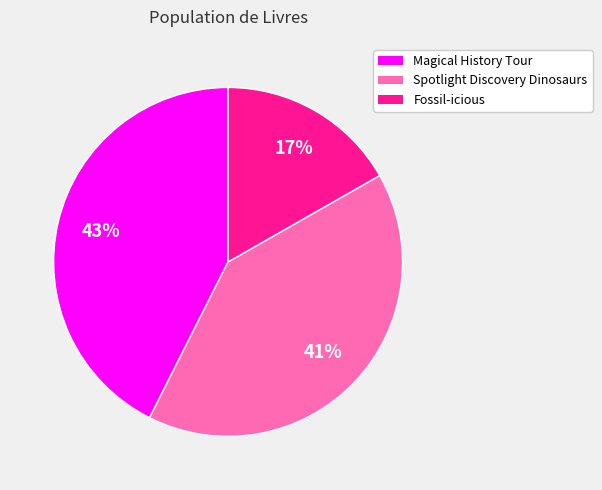

To the nearest percent, what is the average slice percentage?

33%